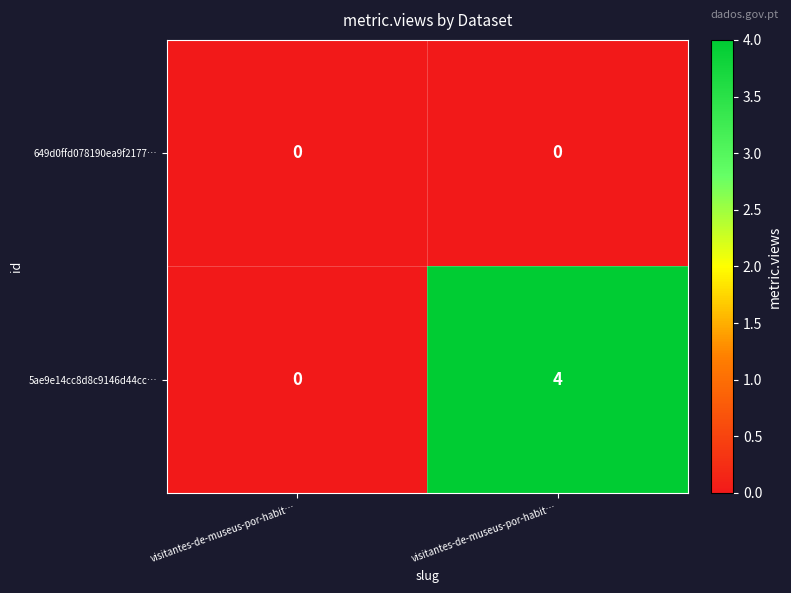

At visitantes-de-museus-por-habit…, list the series in order from smallest to largest.

649d0ffd078190ea9f2177…, 5ae9e14cc8d8c9146d44cc…